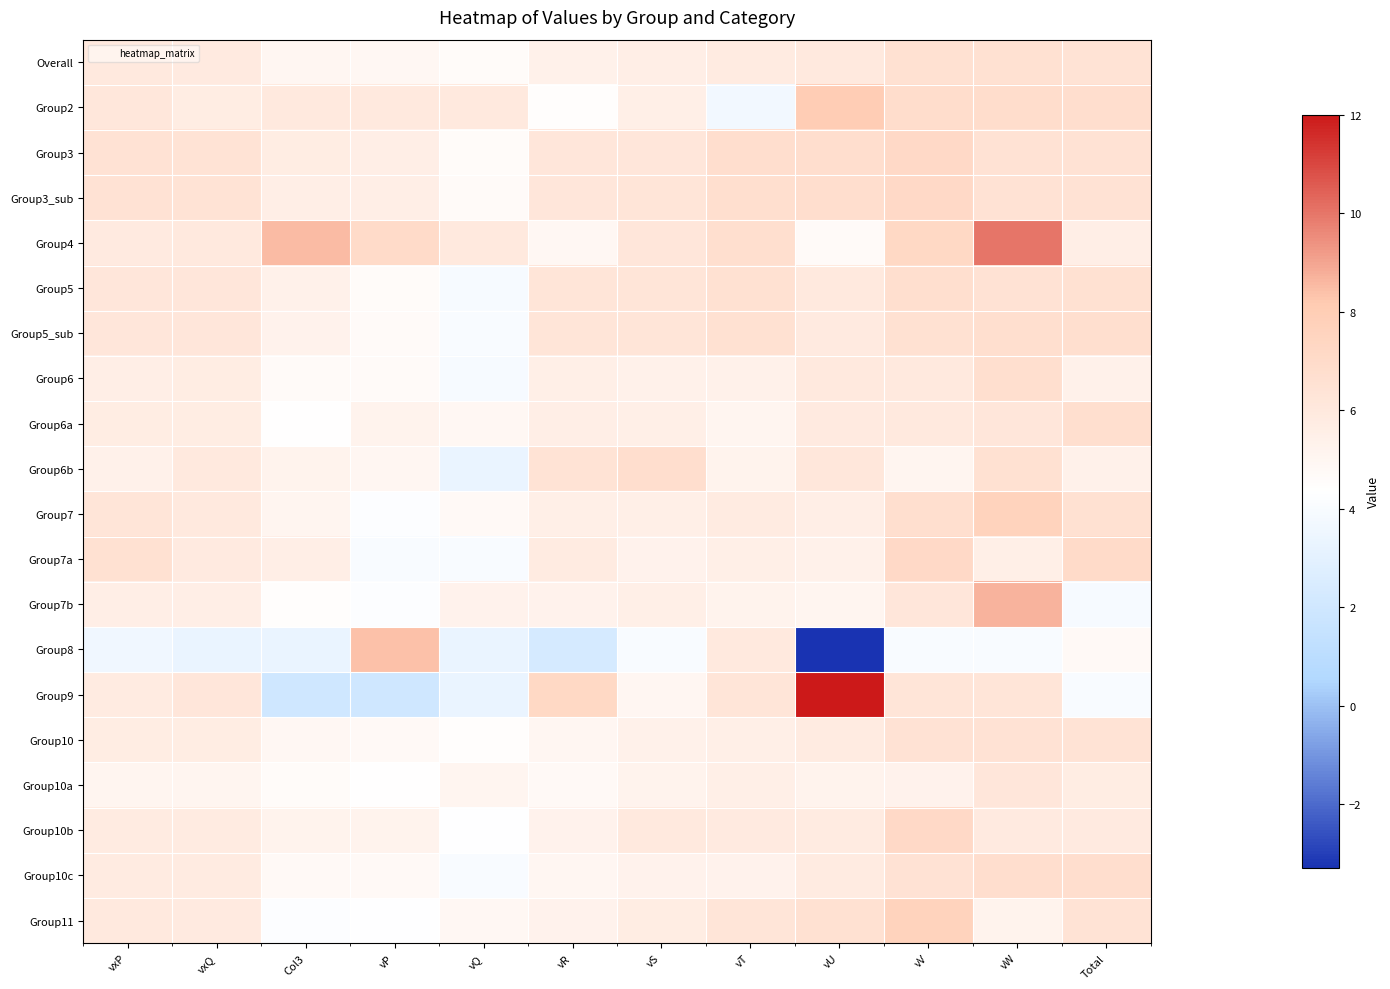

What is the total value across all series at vU?

116.2